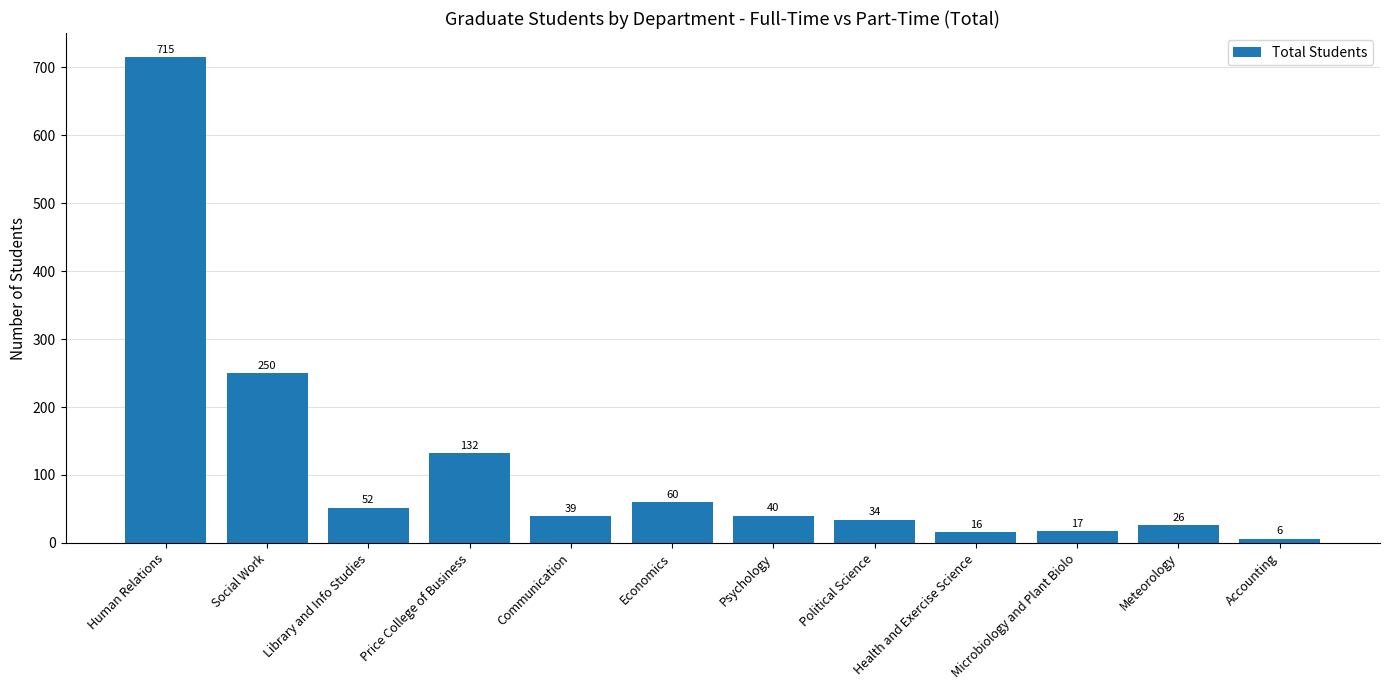

At which label is the value closest to 360?

Social Work